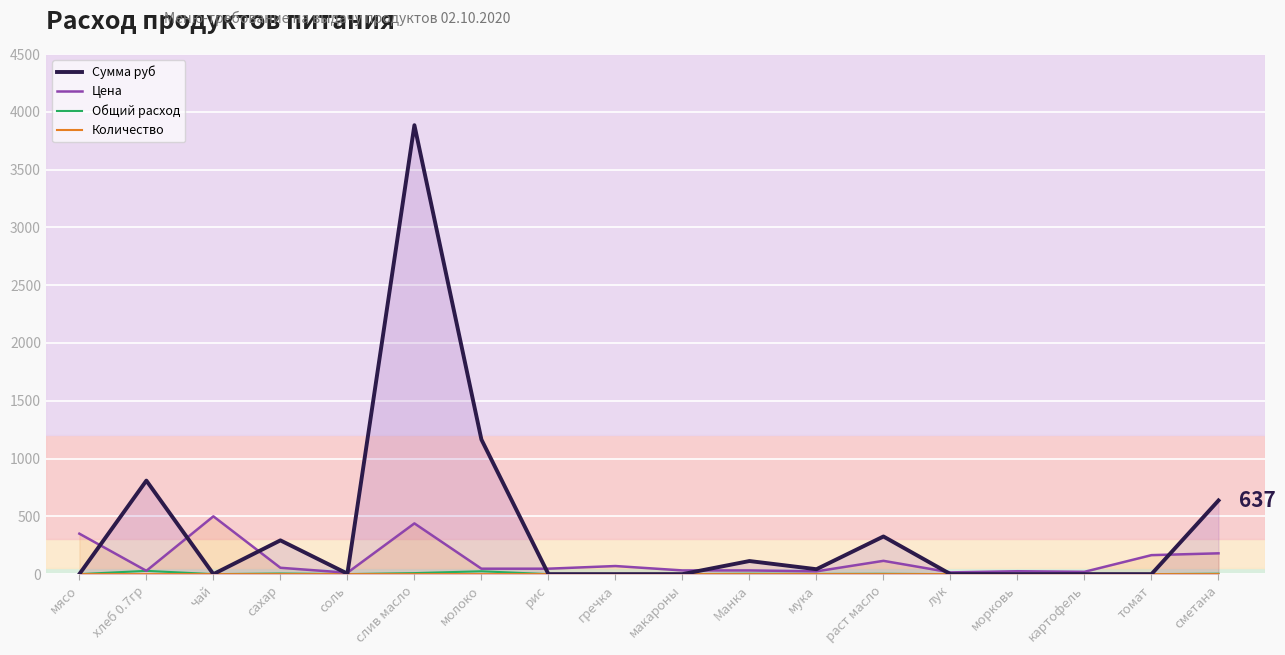

Where is Цена nearest to the value 256?

сметана